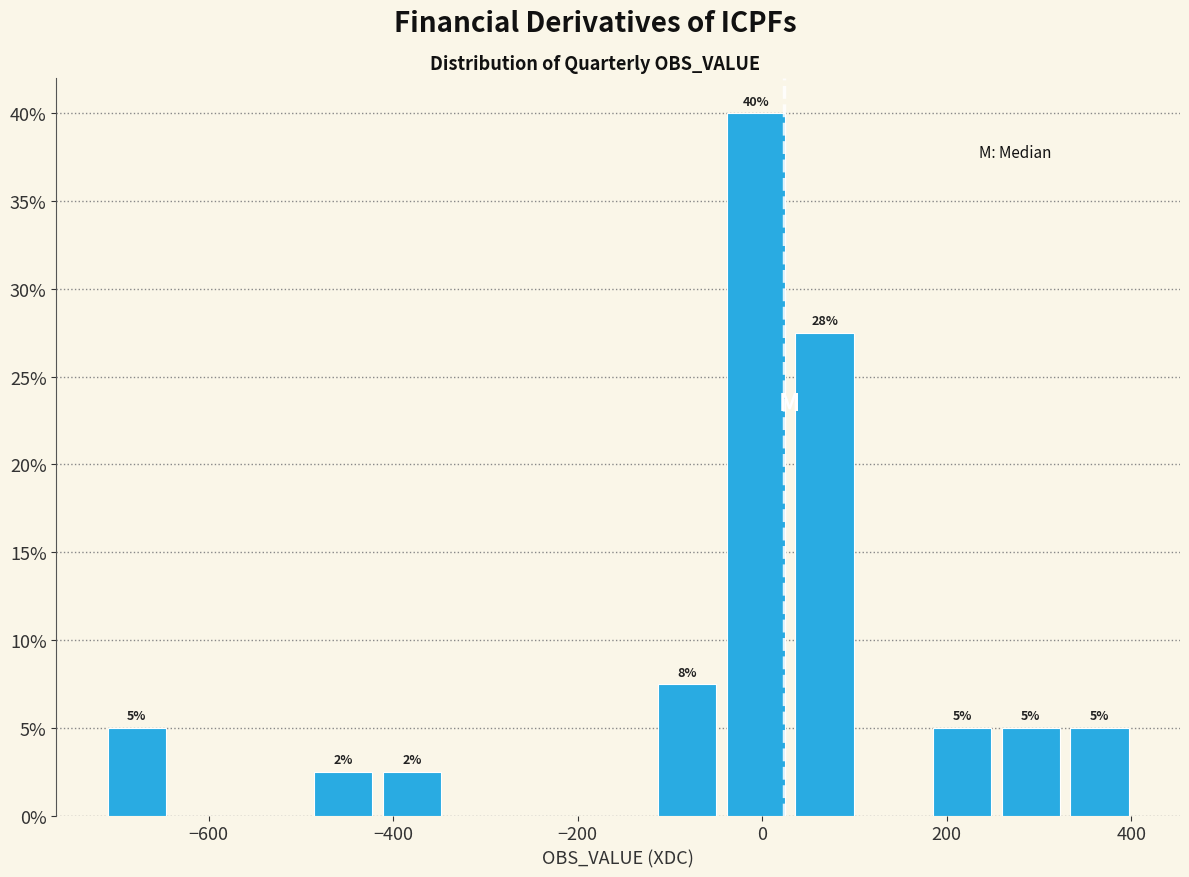

Read against the x-axis, roughly where is the centre of the tallest bar?

0